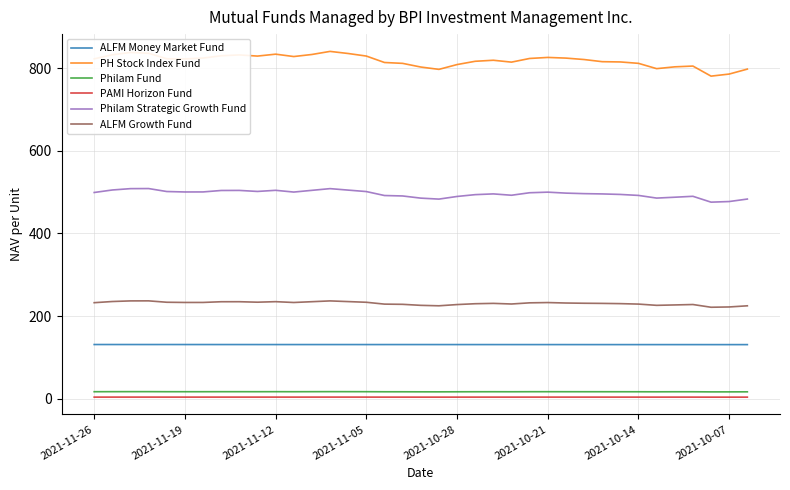

Which series has the largest range (max minus min)?

PH Stock Index Fund